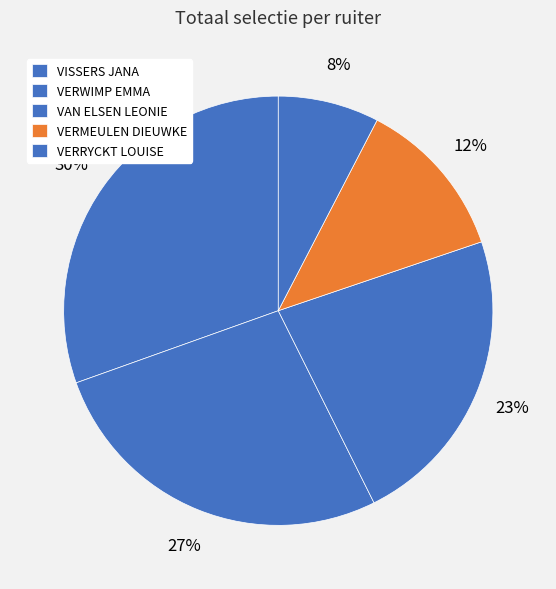

Is it true that VERMEULEN DIEUWKE is 3% of the pie?

False